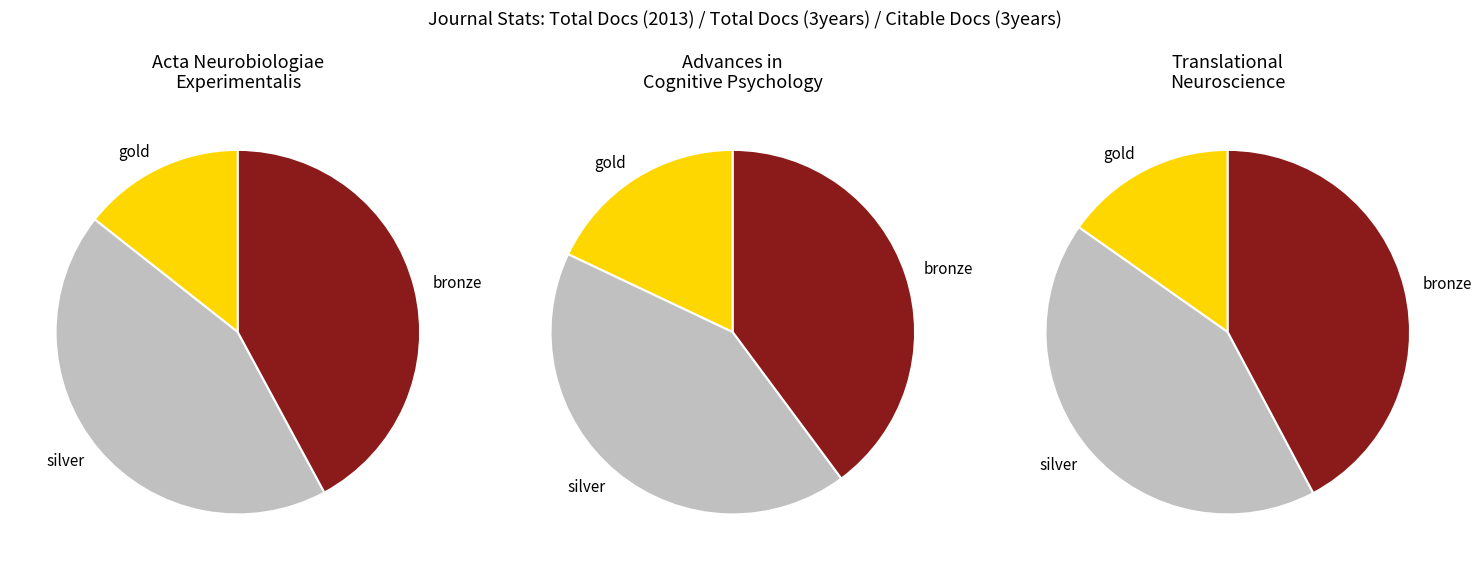

How many slices are in this pie chart?

3